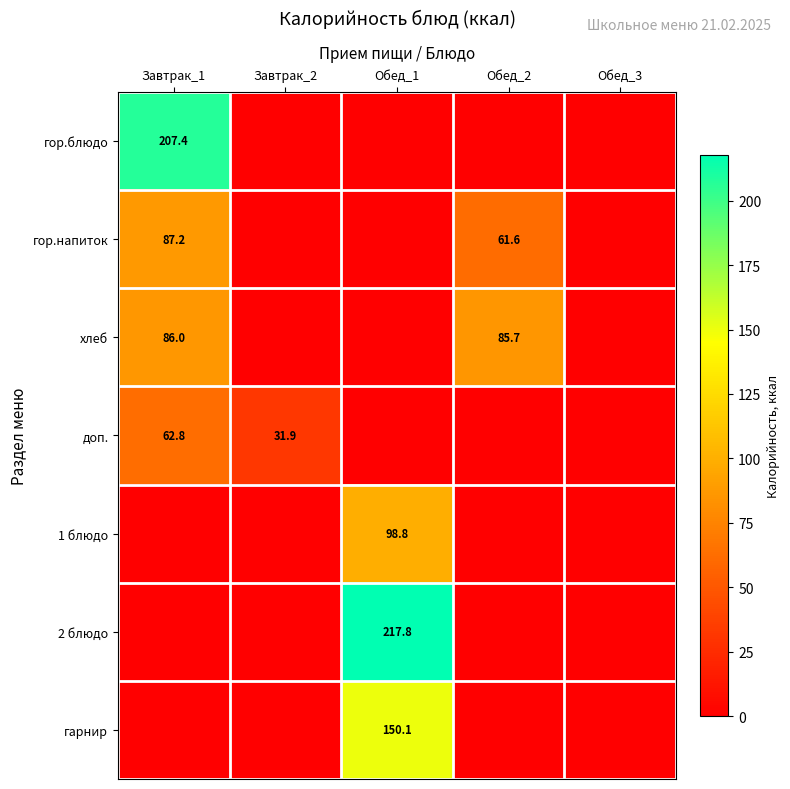

True or false: 1 блюдо has a value of 98.8 at Обед_1.

True